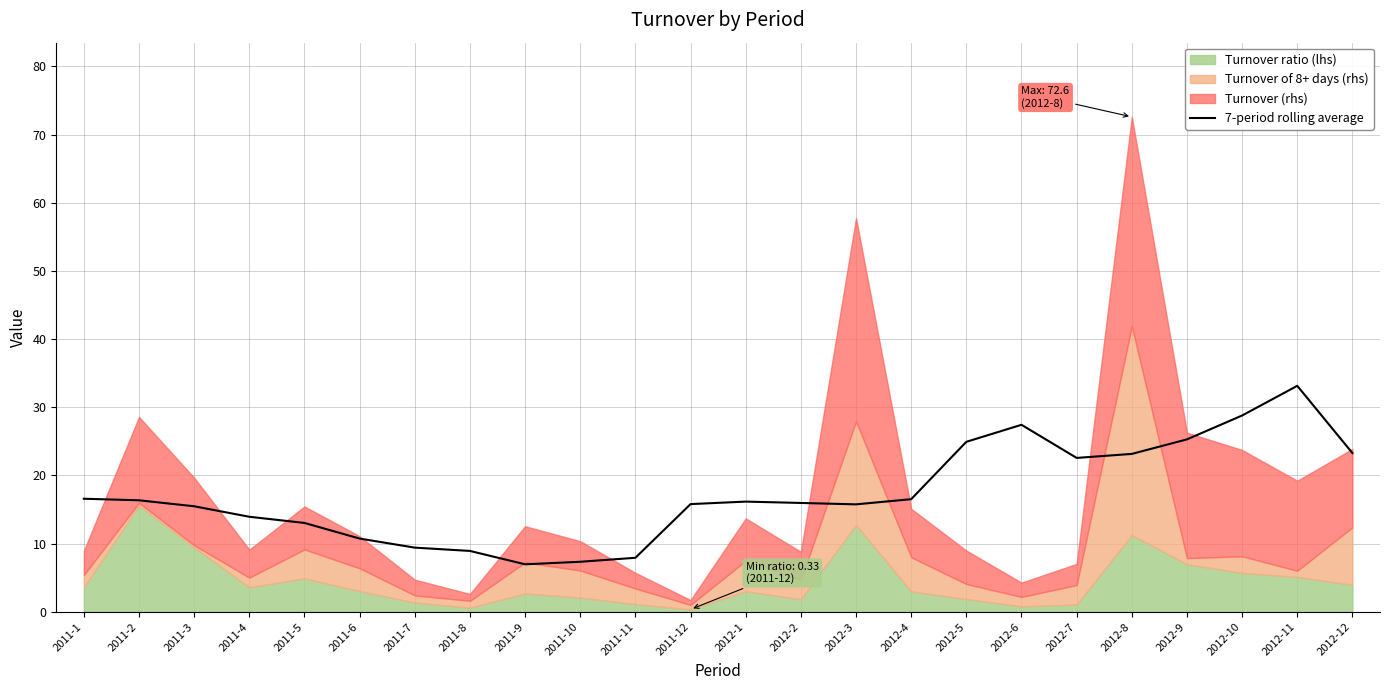

True or false: 7-period rolling average has a value of 22.6 at 2012-3.

False